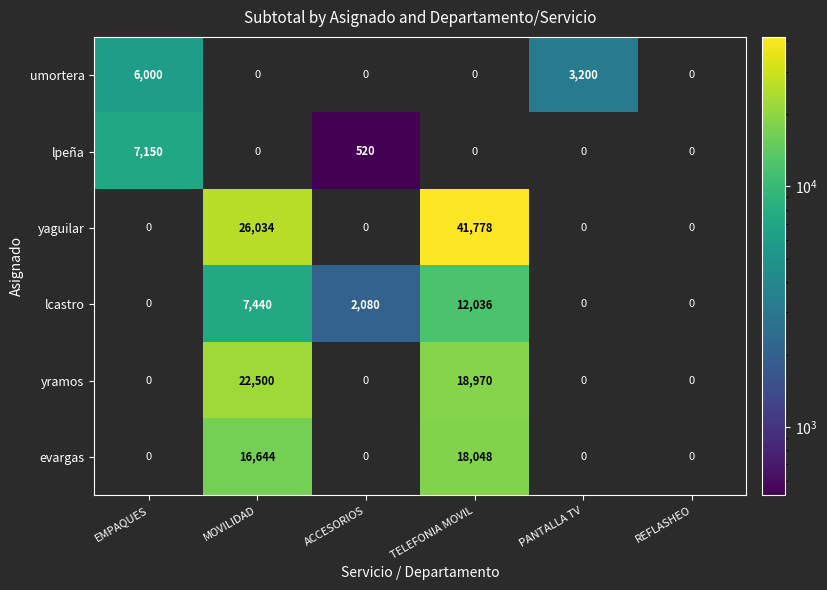

The umortera series shows 3200 at PANTALLA TV. True or false?

True